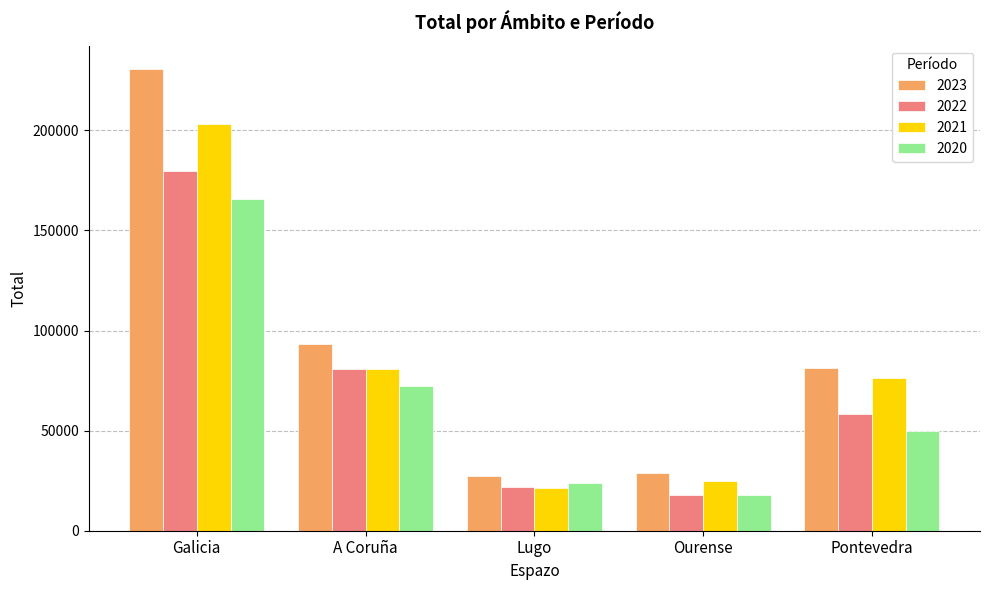

Are the bars horizontal?

No